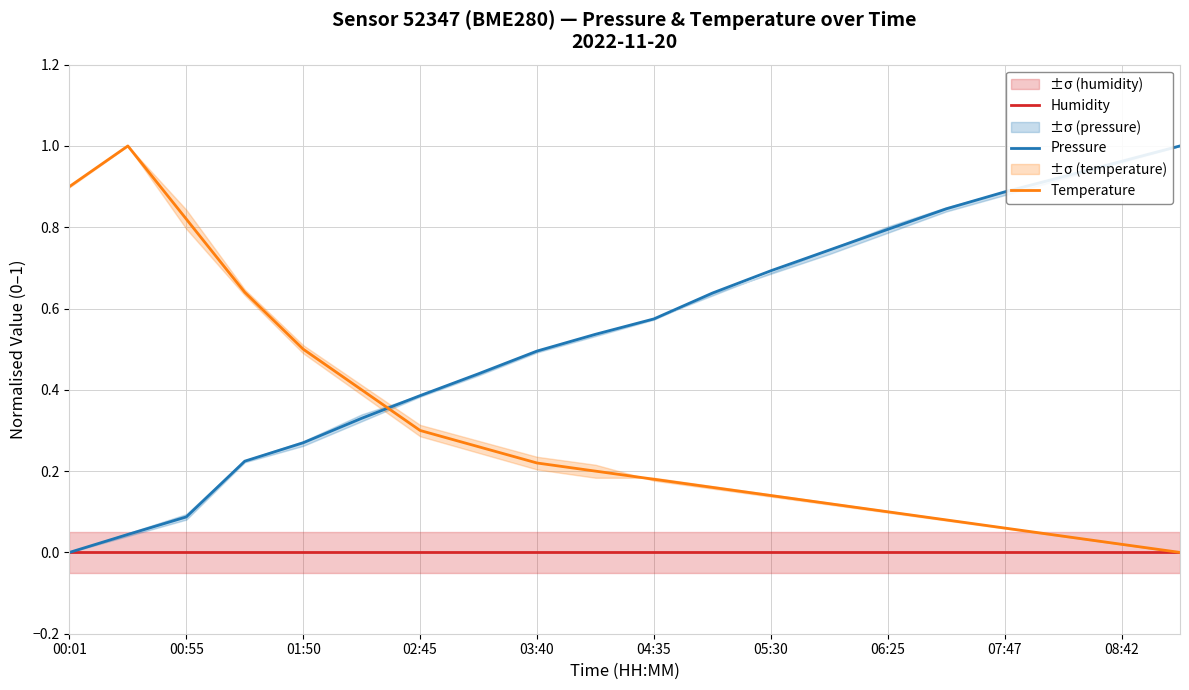

List the series in order of their peak value, highest first.

Pressure, Temperature, Humidity